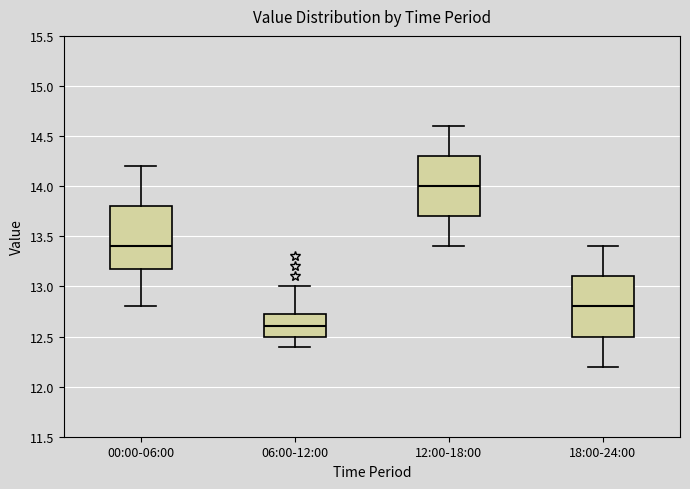

Reading left to right, transcribe this box plot: for each box, give where its median line is, the range the box spans, and where its two whiskers end, as read against the y-axis. The values are not printed on the chart, so give them approximately, as read against the axis.

00:00-06:00: median 13.40, box 13.20 to 13.80, whiskers 12.80 to 14.20
06:00-12:00: median 12.60, box 12.50 to 12.75, whiskers 12.40 to 13.00
12:00-18:00: median 14.00, box 13.70 to 14.30, whiskers 13.40 to 14.60
18:00-24:00: median 12.80, box 12.50 to 13.10, whiskers 12.20 to 13.40